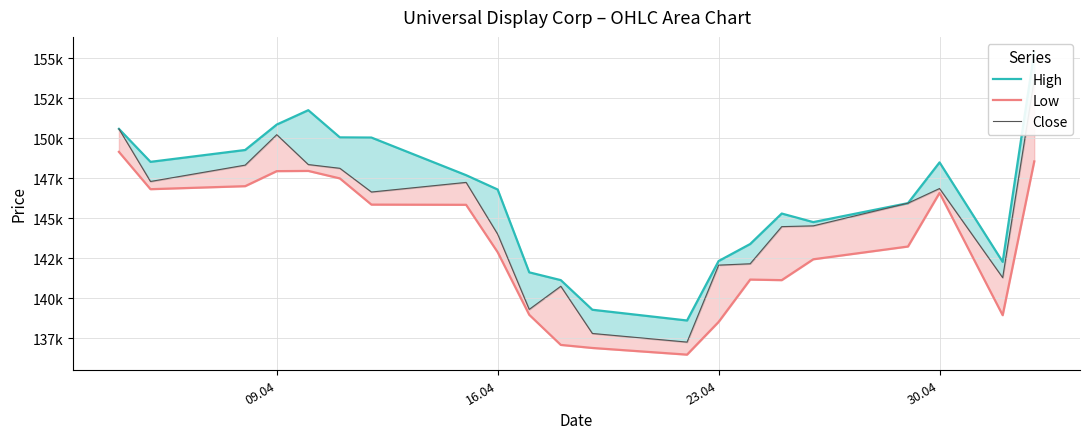

True or false: High has a value of 210281 at 6.

False